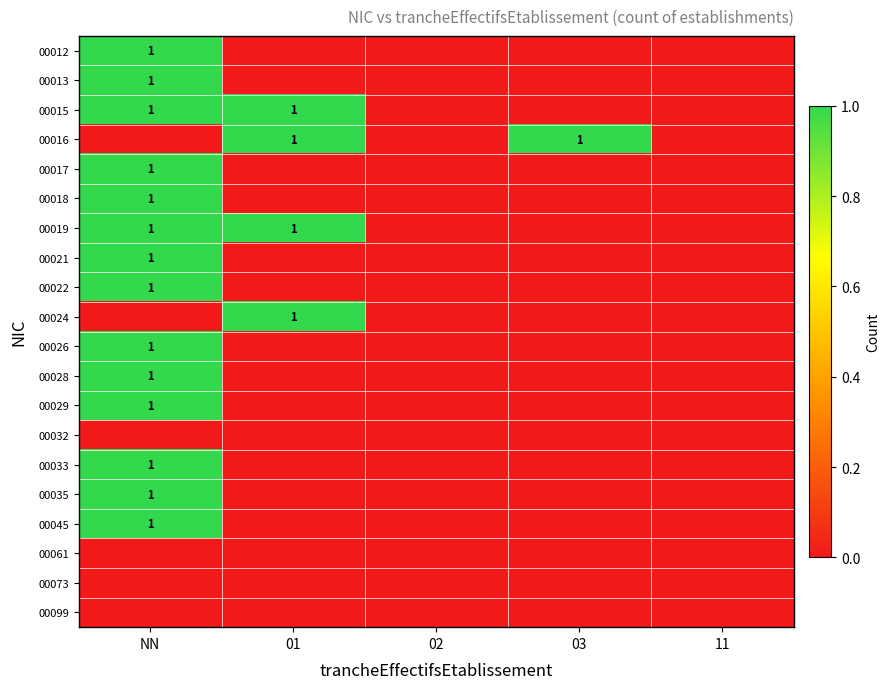

What is the greatest value displayed?

1